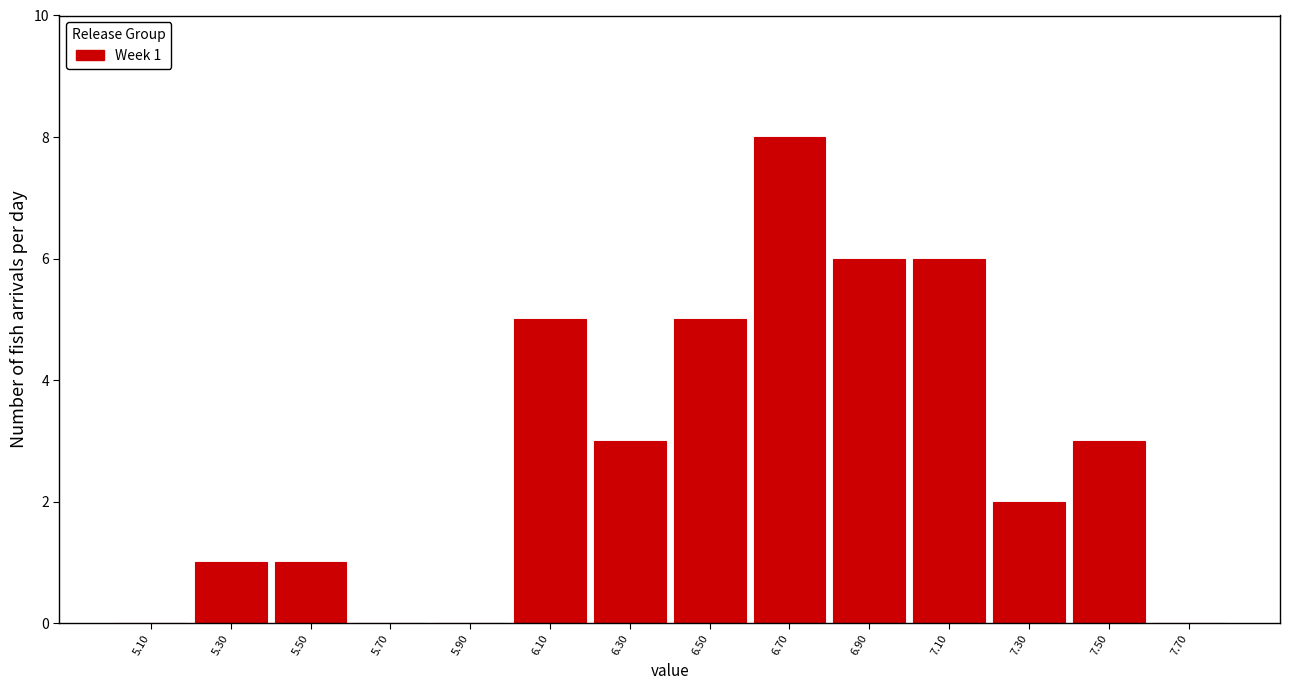

Over which range of the x-axis is the bar tallest?

6.6 to 6.8